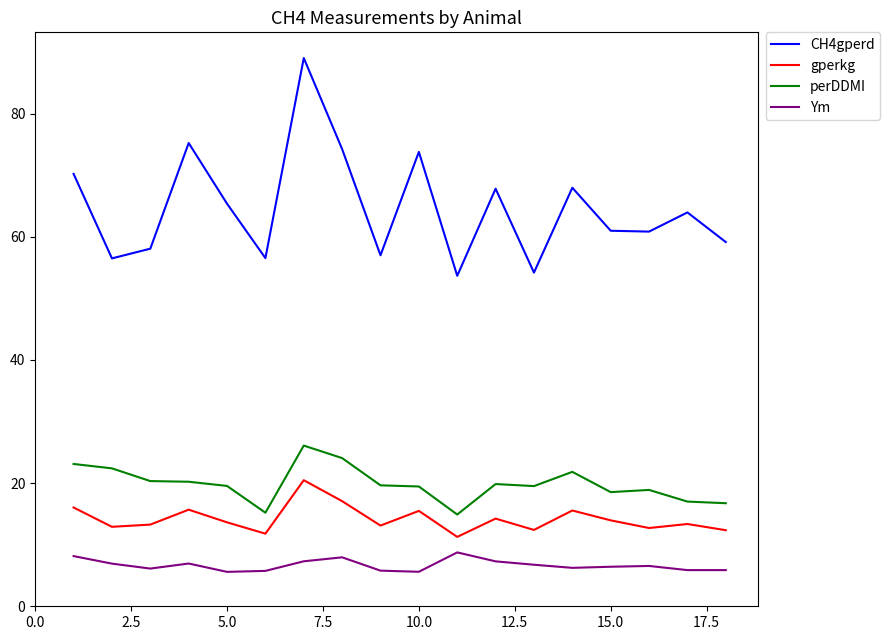

True or false: CH4gperd and Ym intersect in this chart.

False